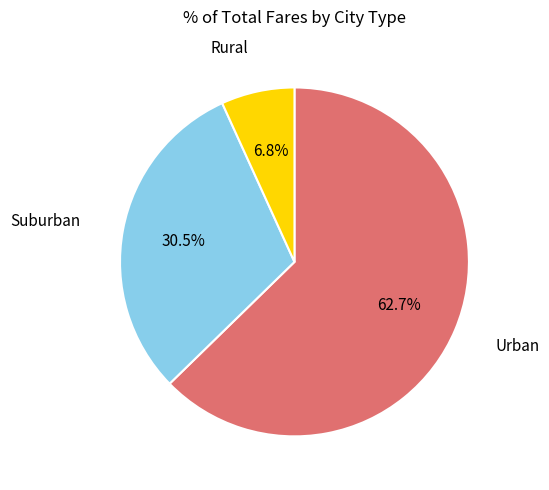

Is there any slice that represents more than half of the pie?

Yes